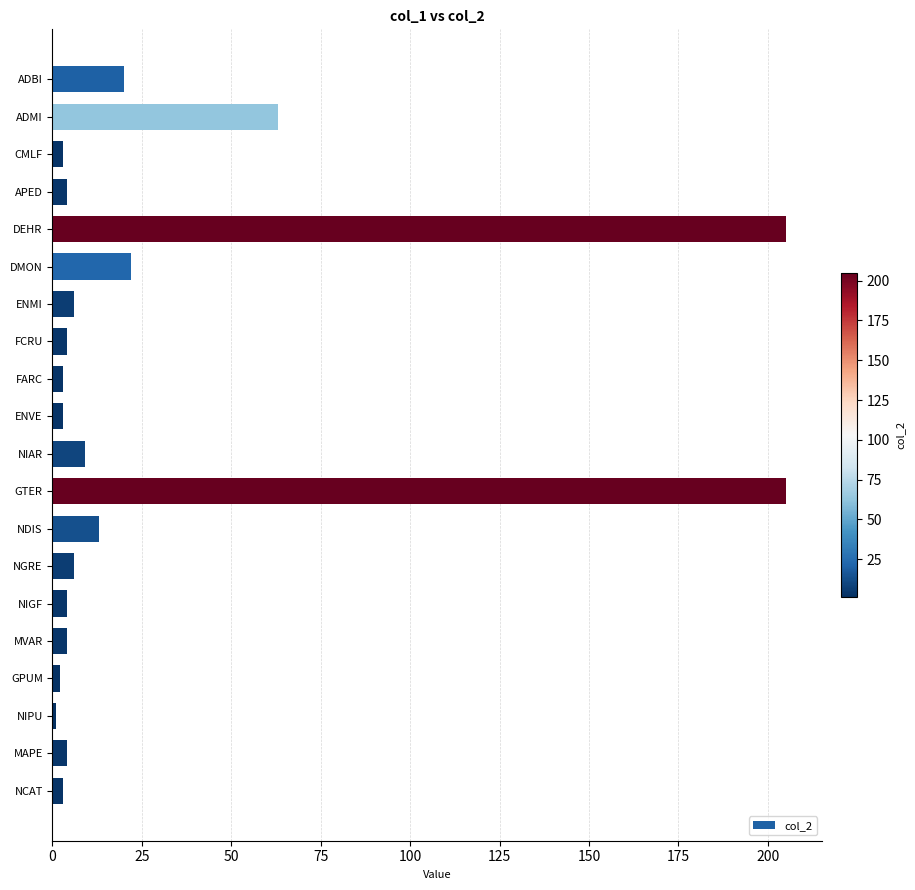

Reading top to bottom, list all the values displayed in this chart.

20	63	3	4	205	22	6	4	3	3	9	205	13	6	4	4	2	1	4	3